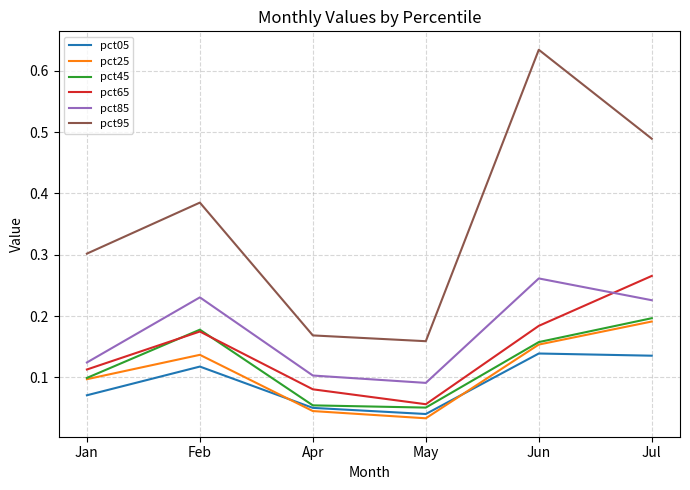

How many series are shown in this chart?

6